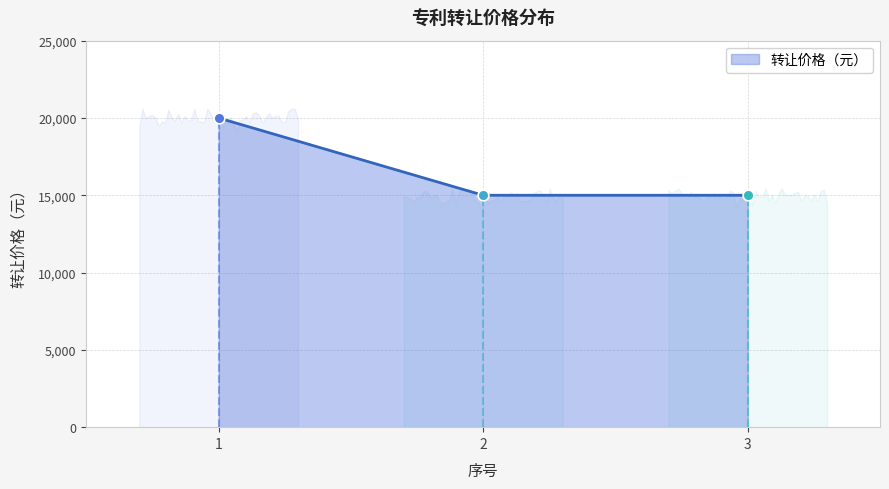

What is the change in value from 1 to 2?

-5000